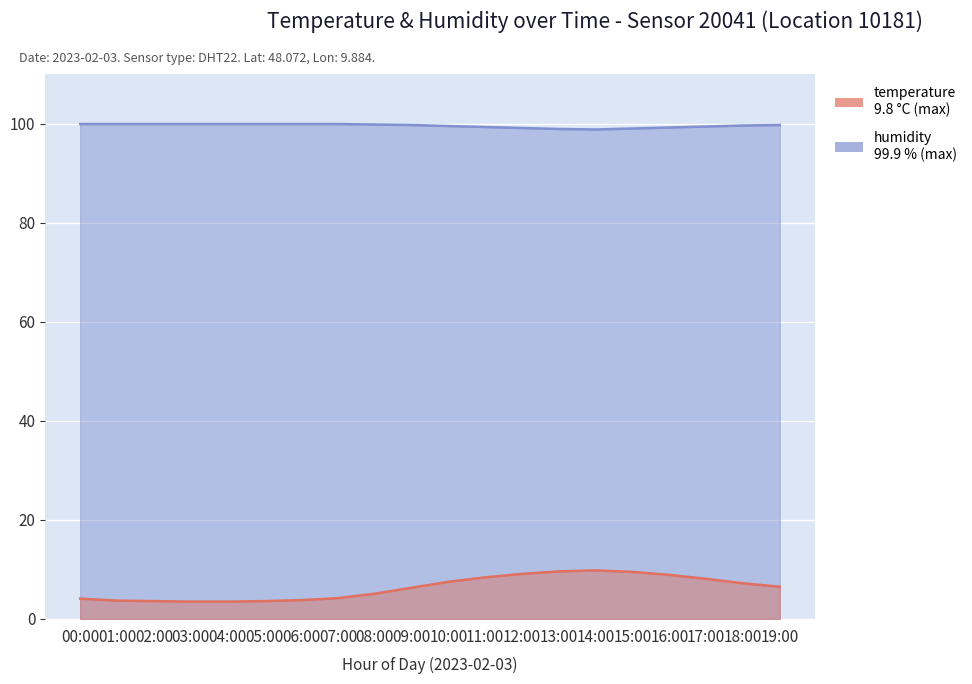

Read the temperature value at 14:00.

9.8